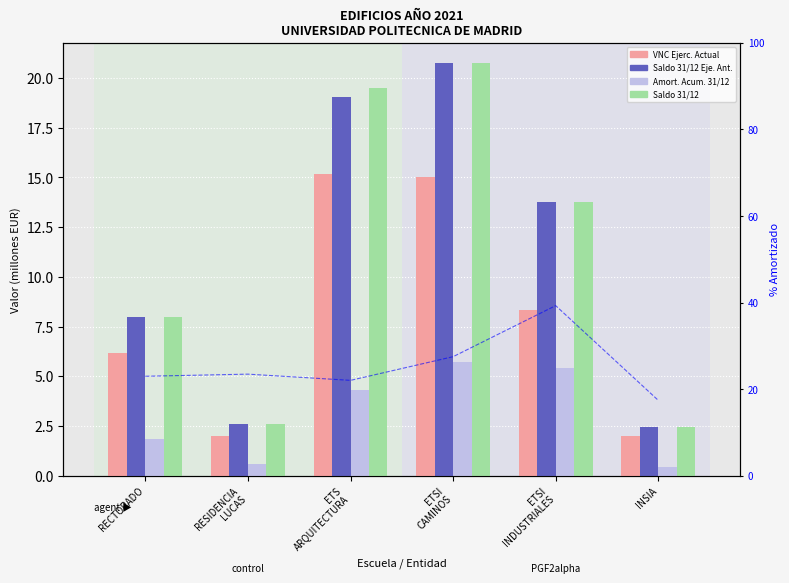

Which series has the widest spread of values?

% Amortizado